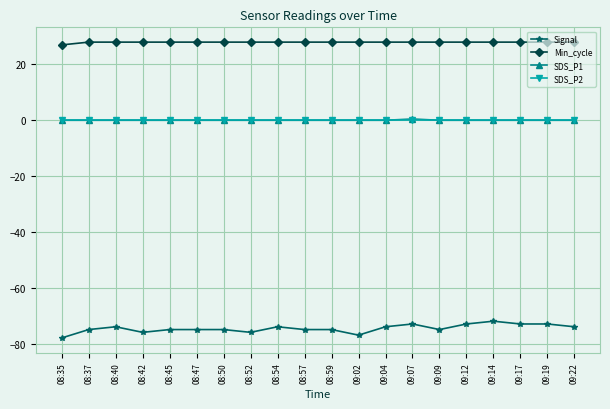

Which series has the largest total across all categories?

Min_cycle